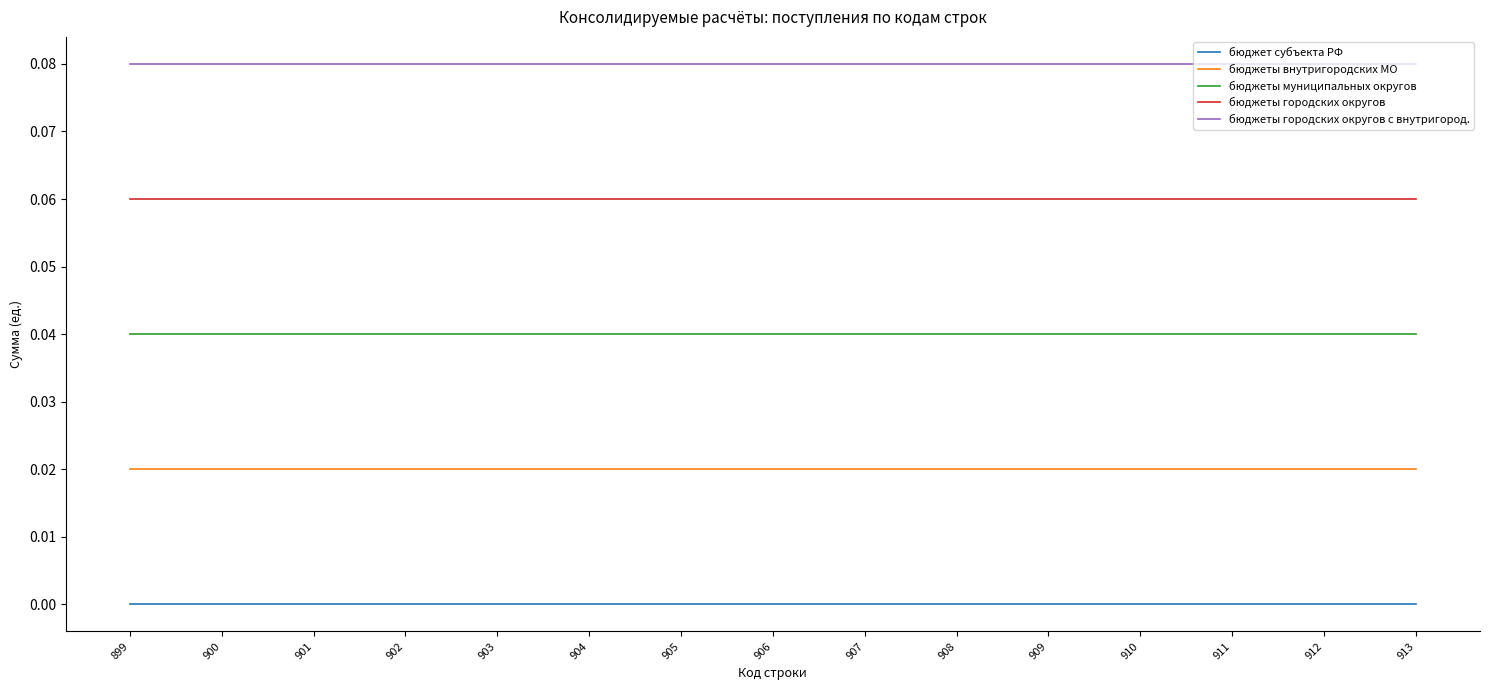

List the series in order of their overall mean, highest first.

бюджеты городских округов с внутригород., бюджеты городских округов, бюджеты муниципальных округов, бюджеты внутригородских МО, бюджет субъекта РФ